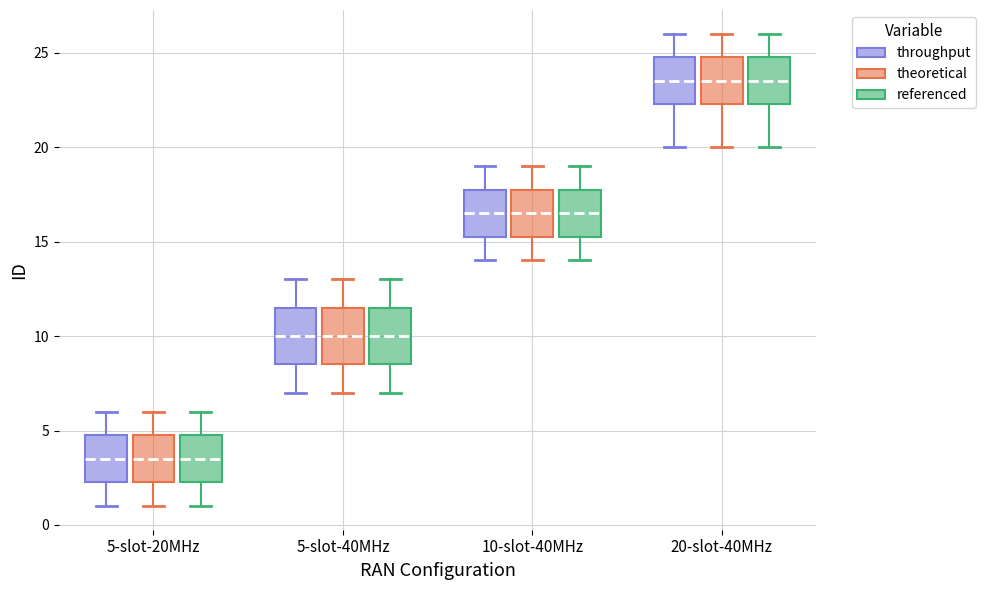

Reading left to right, read every box against the y-axis: the position of its median line, the range the box covers, and the ends of its whiskers. The values are not printed on the chart, so give them approximately, as read against the axis.

5-slot-20MHz (throughput): median 3.5, box 2.5 to 5.0, whiskers 1.0 to 6.0
5-slot-20MHz (theoretical): median 3.5, box 2.5 to 5.0, whiskers 1.0 to 6.0
5-slot-20MHz (referenced): median 3.5, box 2.5 to 5.0, whiskers 1.0 to 6.0
5-slot-40MHz (throughput): median 10.0, box 8.5 to 11.5, whiskers 7.0 to 13.0
5-slot-40MHz (theoretical): median 10.0, box 8.5 to 11.5, whiskers 7.0 to 13.0
5-slot-40MHz (referenced): median 10.0, box 8.5 to 11.5, whiskers 7.0 to 13.0
10-slot-40MHz (throughput): median 16.5, box 15.5 to 18.0, whiskers 14.0 to 19.0
10-slot-40MHz (theoretical): median 16.5, box 15.5 to 18.0, whiskers 14.0 to 19.0
10-slot-40MHz (referenced): median 16.5, box 15.5 to 18.0, whiskers 14.0 to 19.0
20-slot-40MHz (throughput): median 23.5, box 22.5 to 25.0, whiskers 20.0 to 26.0
20-slot-40MHz (theoretical): median 23.5, box 22.5 to 25.0, whiskers 20.0 to 26.0
20-slot-40MHz (referenced): median 23.5, box 22.5 to 25.0, whiskers 20.0 to 26.0